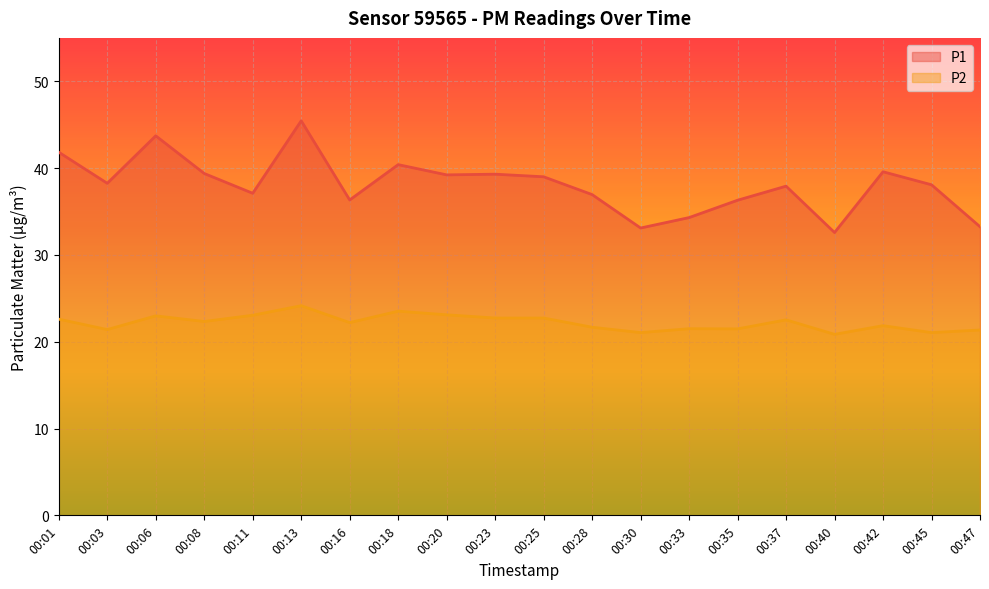

How many values in the P1 series exceed 38?

11